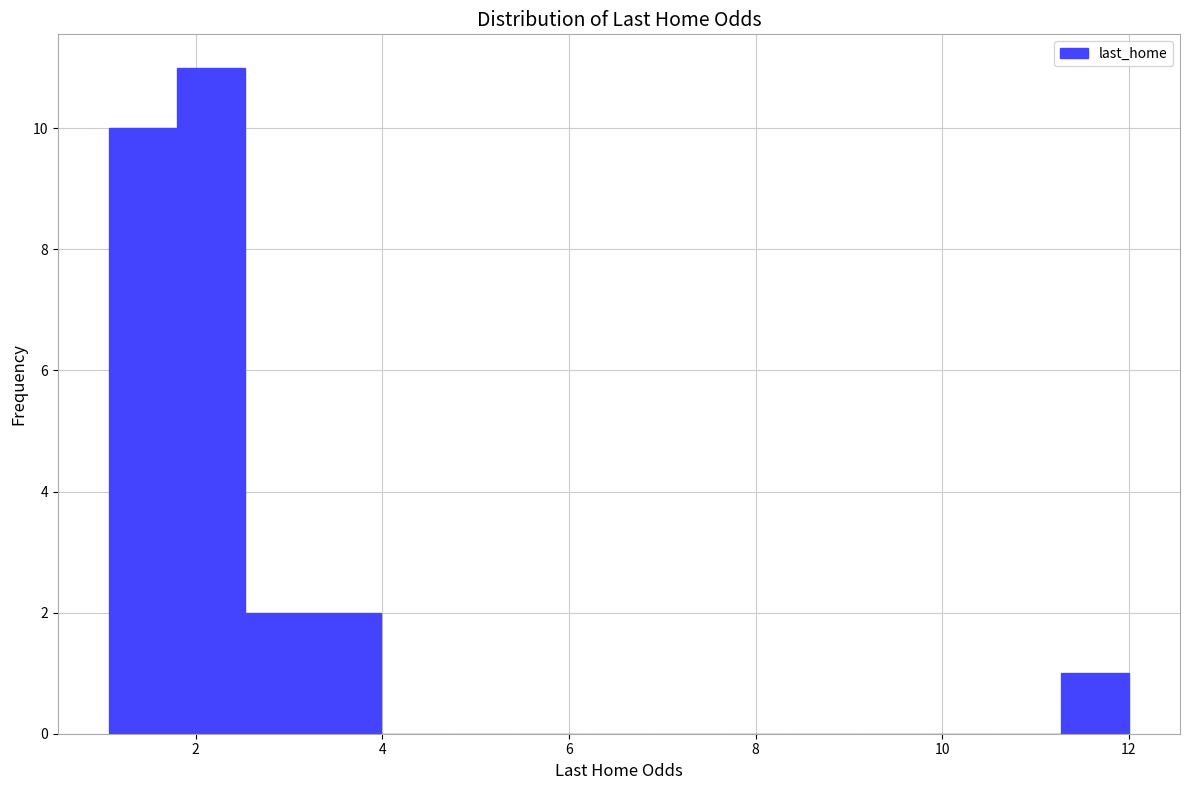

Read against the x-axis, roughly where is the centre of the tallest bar?

2.2